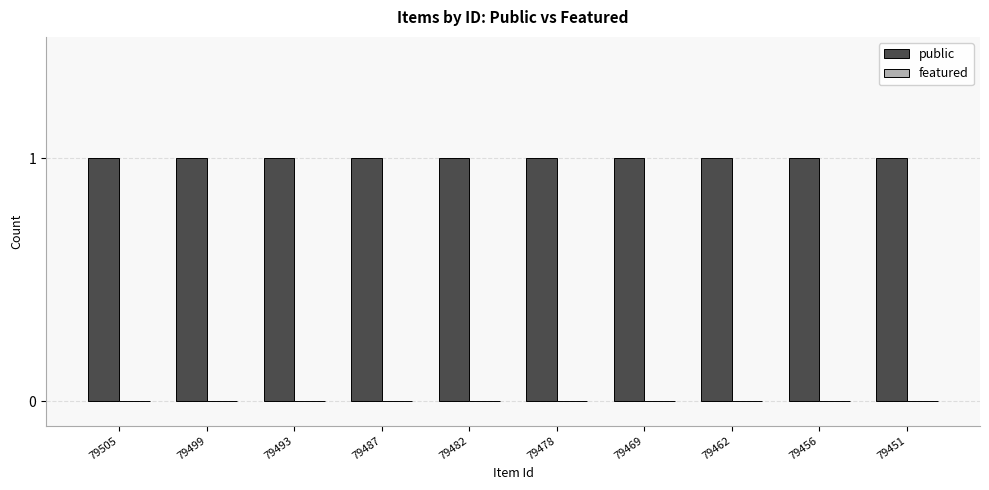

Reading right to left, what are all the values shown in this chart?

public: 79451=1	79456=1	79462=1	79469=1	79478=1	79482=1	79487=1	79493=1	79499=1	79505=1
featured: 79451=0	79456=0	79462=0	79469=0	79478=0	79482=0	79487=0	79493=0	79499=0	79505=0